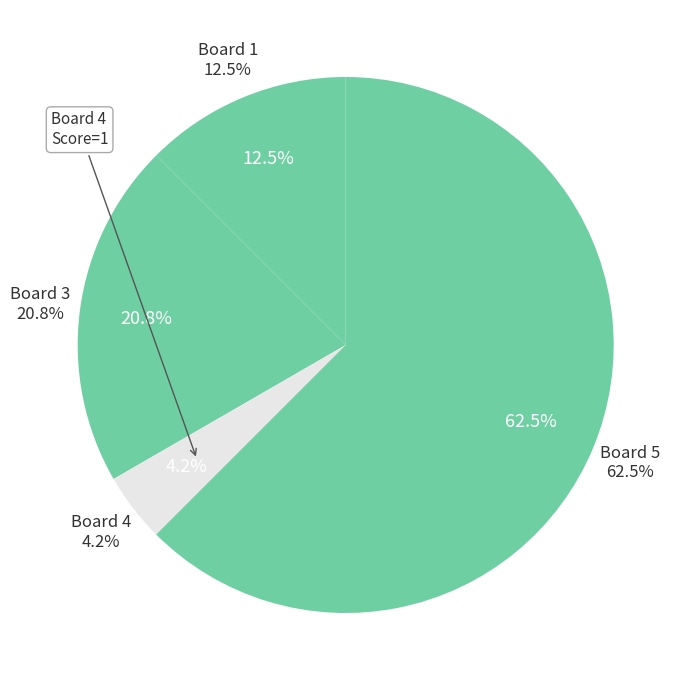

What is the change in value from 1 to 3?

+2